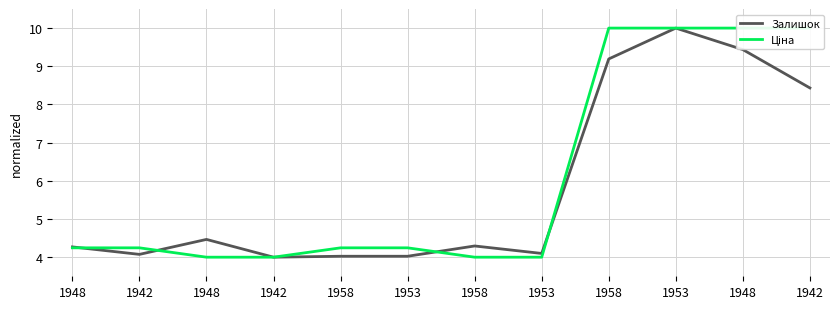

The value of Залишок at 1948 is 4.2. True or false?

False